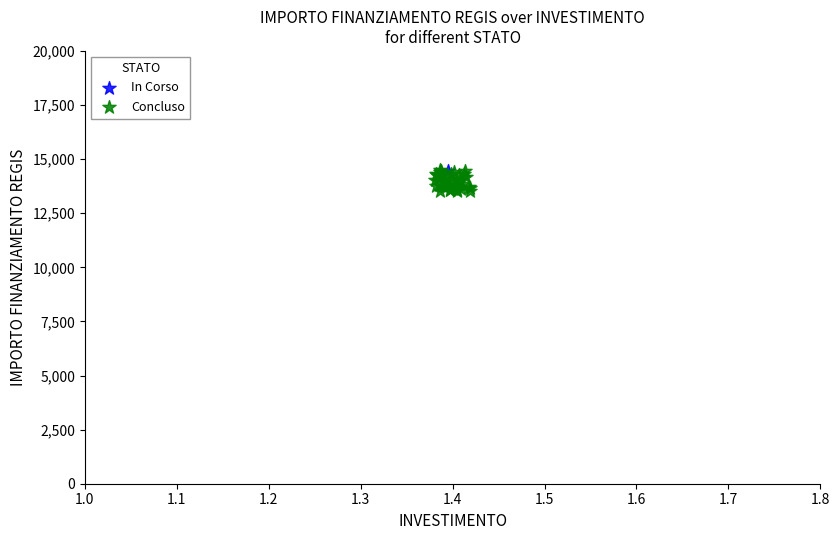

What are all the series names shown in the legend?

In Corso, Concluso